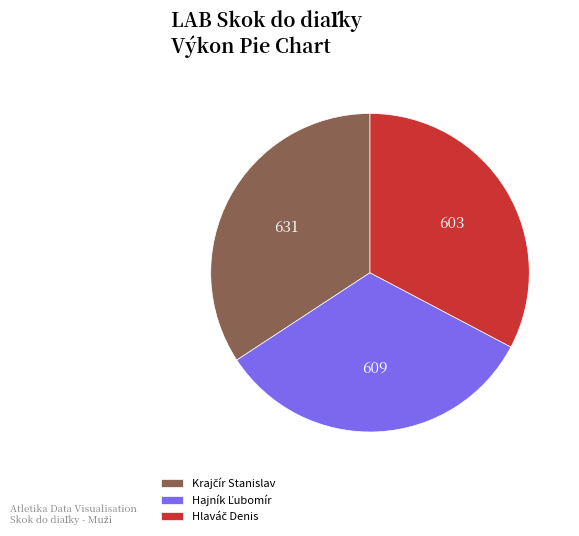

Is there a majority slice in this chart?

No